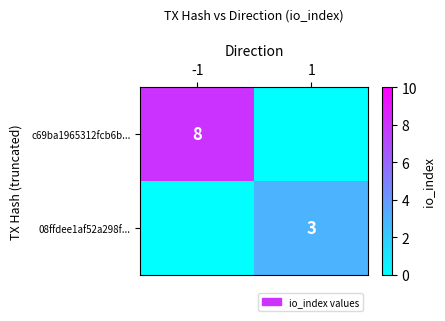

What is the spread (max minus min) of values at 1?

3